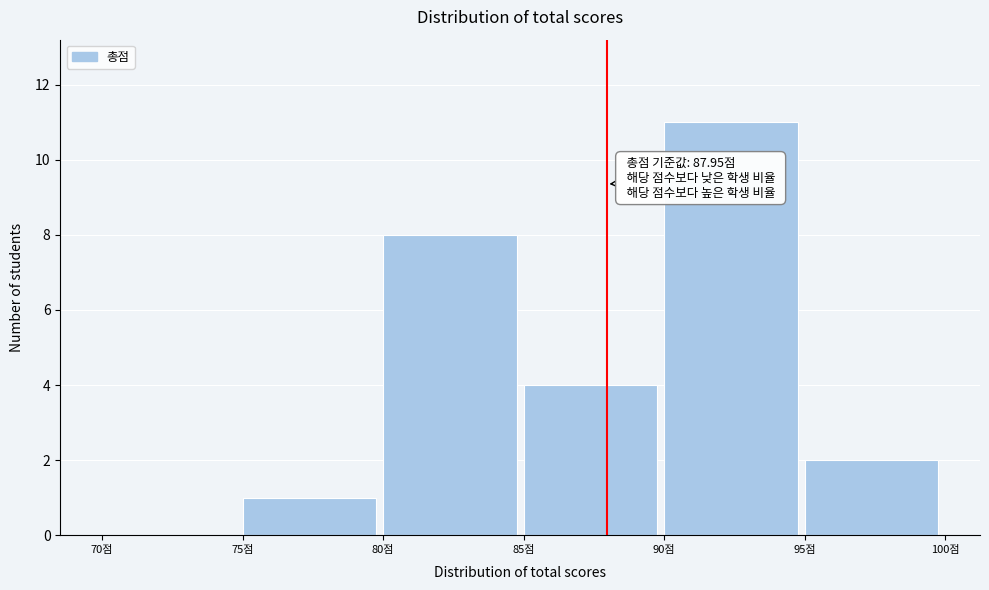

Which range on the x-axis has the tallest bar?

90 to 95